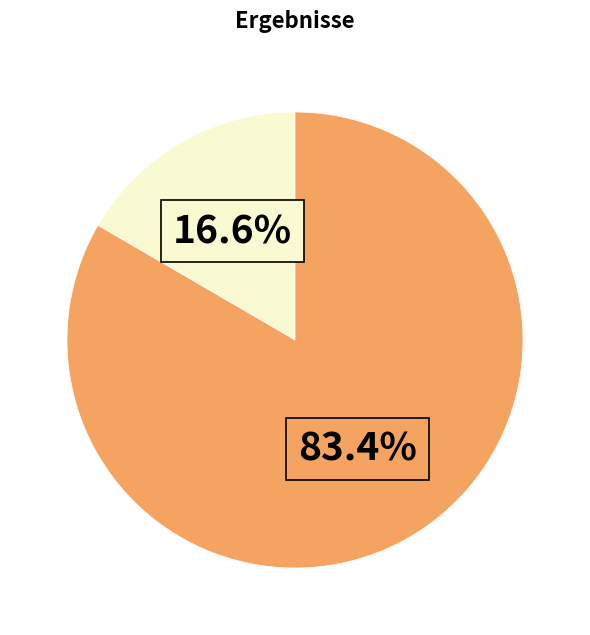

How many segments does this pie chart have?

2